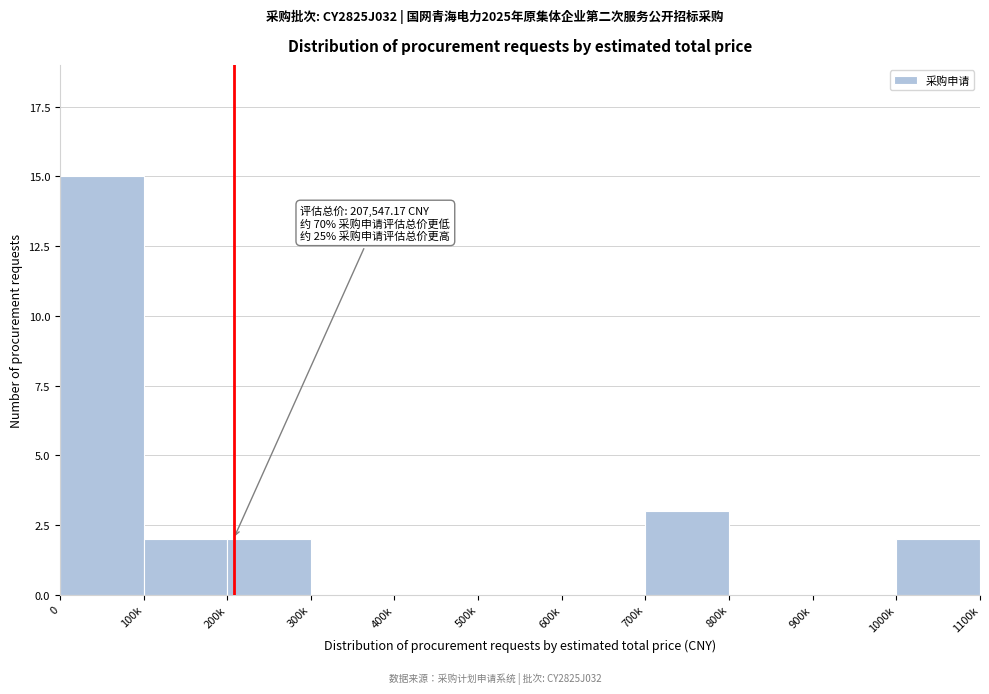

Reading right to left, extract all data points from this chart.

1000k=2	900k=0	800k=0	700k=3	600k=0	500k=0	400k=0	300k=0	200k=2	100k=2	0=15